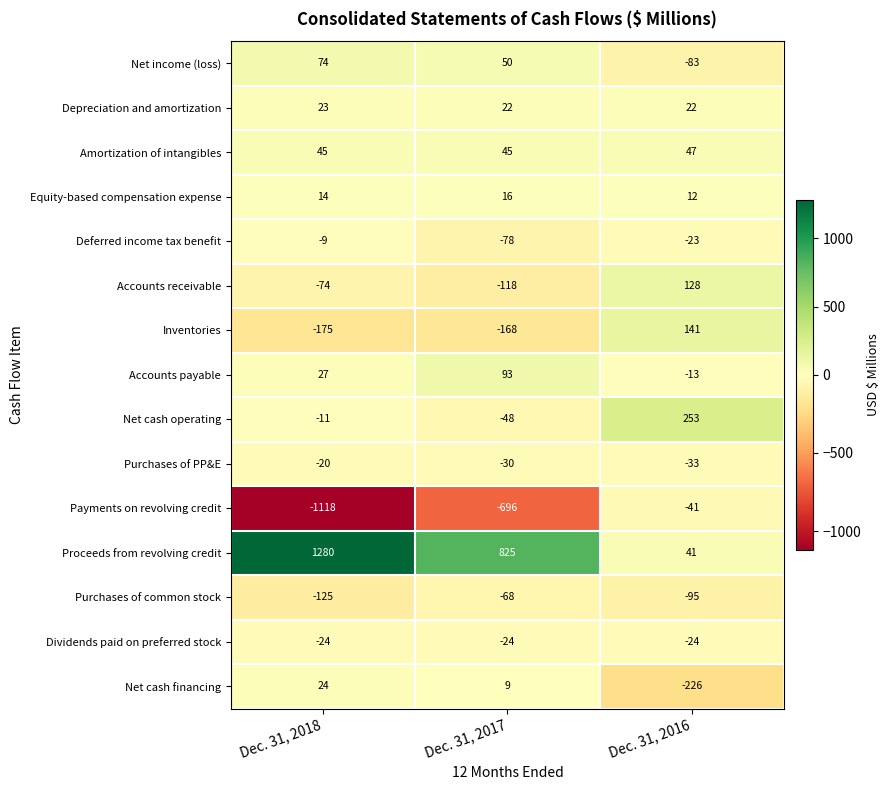

At which label does Payments on revolving credit first exceed -696?

Dec. 31, 2016